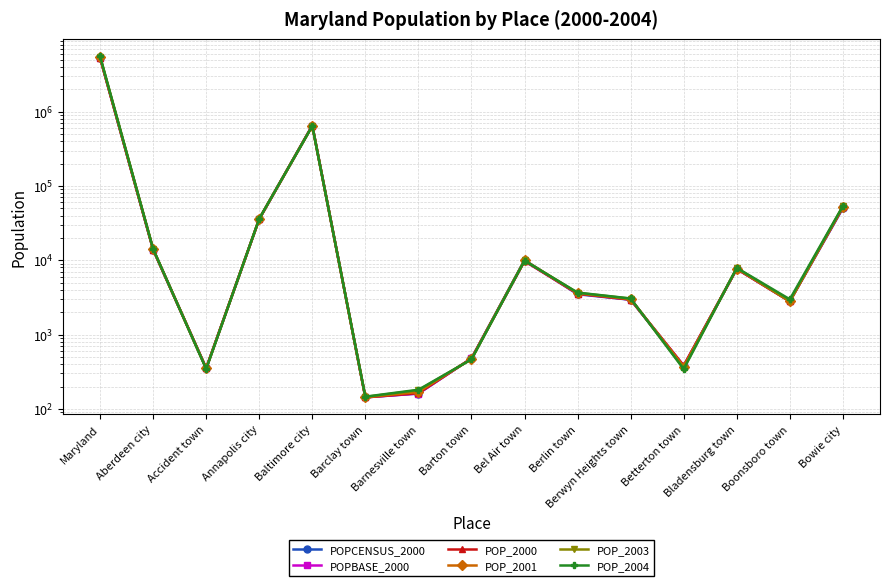

The value of POP_2000 at Barton town is 707. True or false?

False